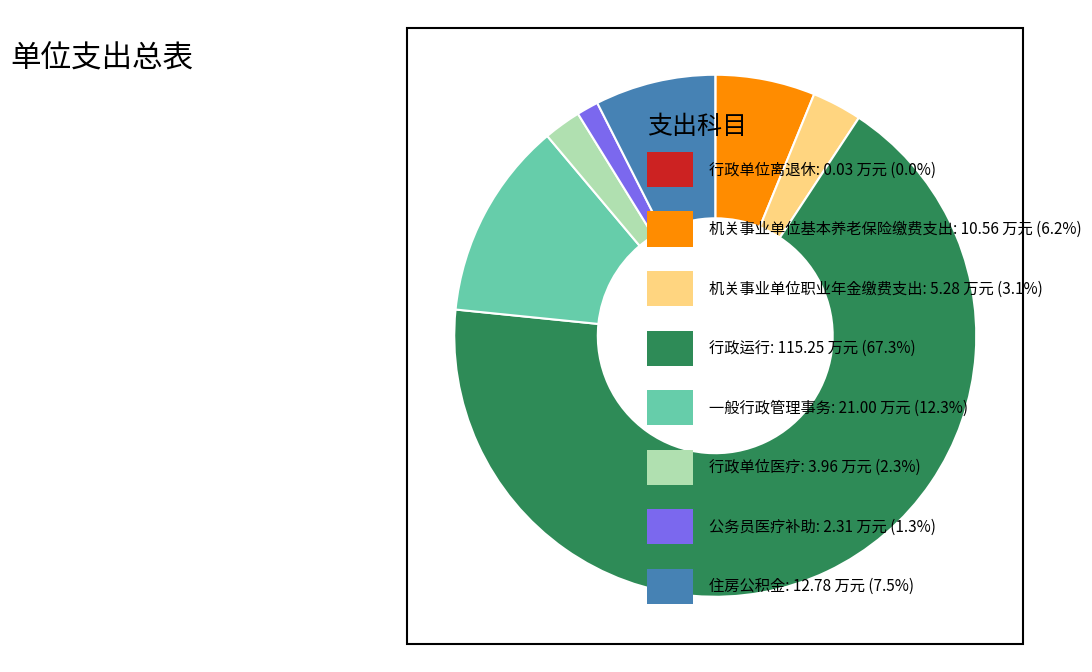

Is there any slice that represents more than half of the pie?

Yes